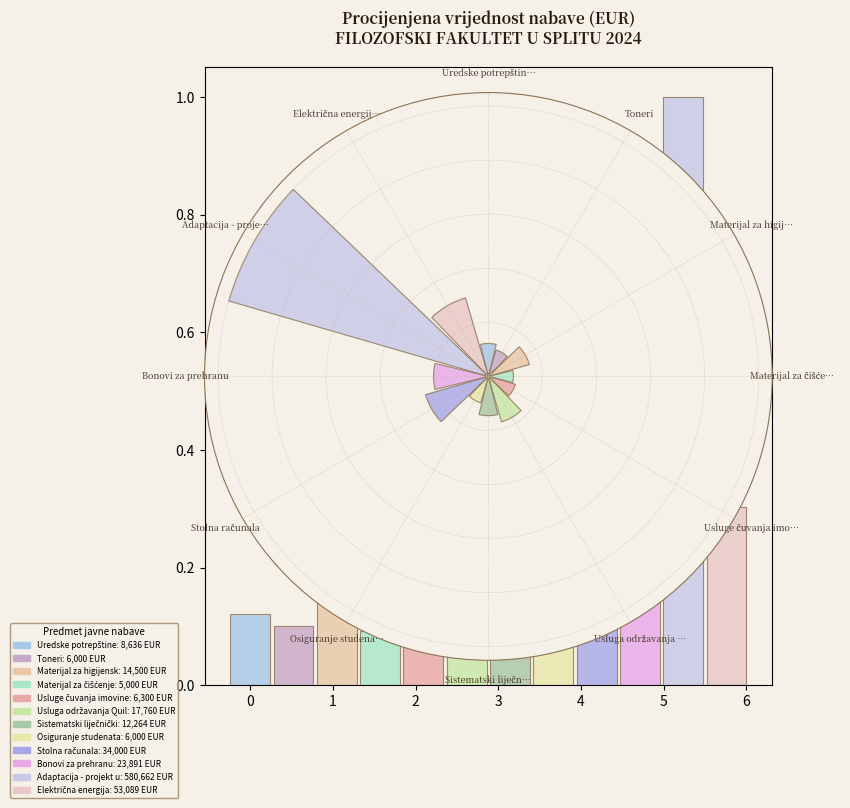

Which category has the smallest portion of the pie?

Materijal za čišćenje